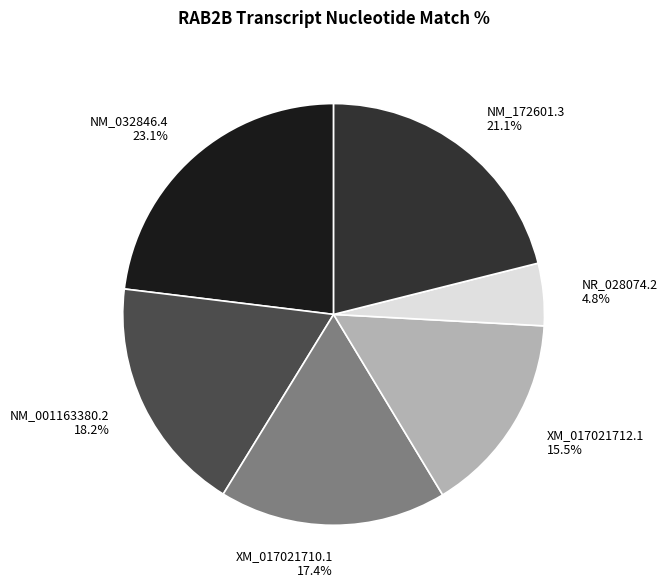

Does any single category account for the majority?

No